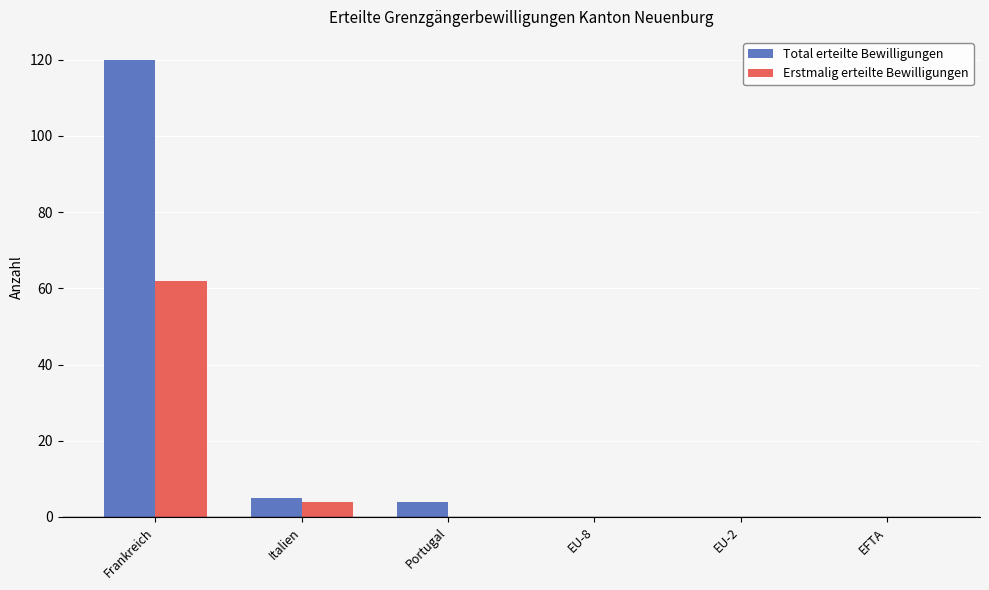

Does the chart contain stacked bars?

No